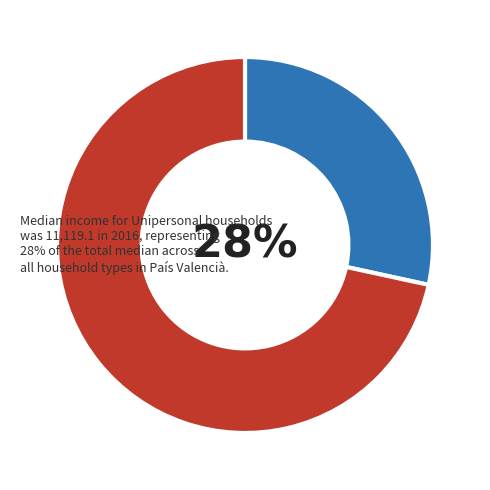

Does any single category account for the majority?

Yes